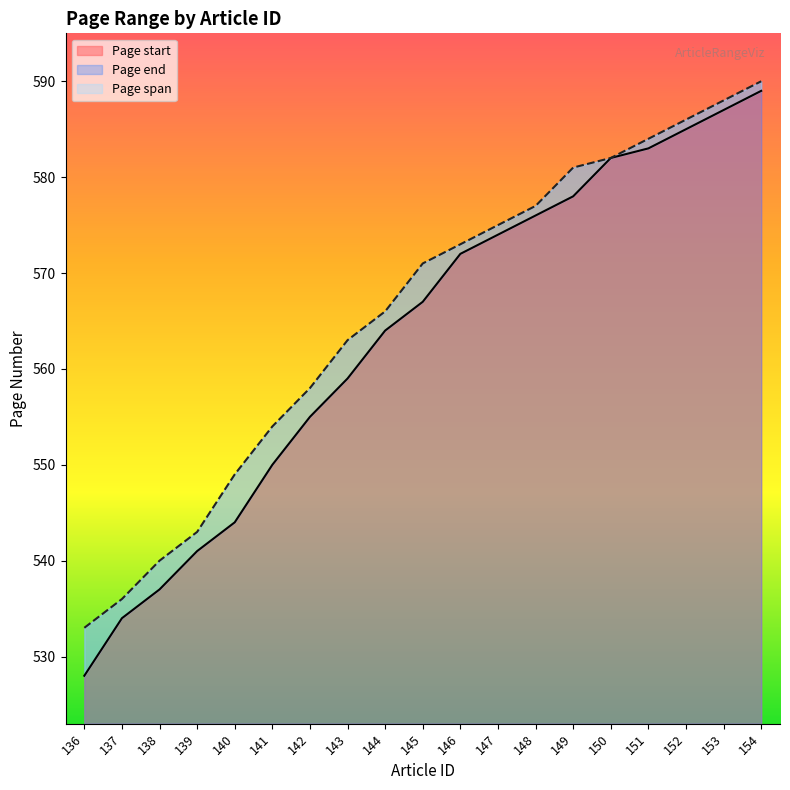

Which category has the lowest value across all series?

136